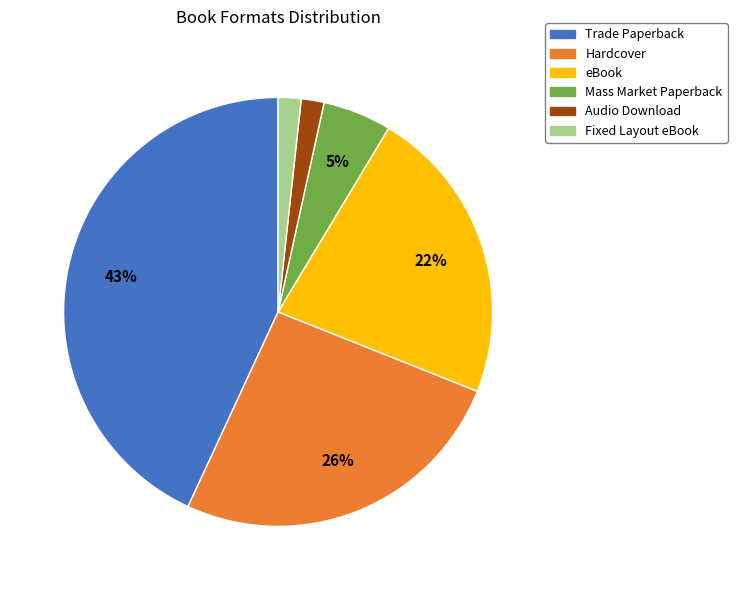

What percentage is the Hardcover slice, to the nearest percent?

26%